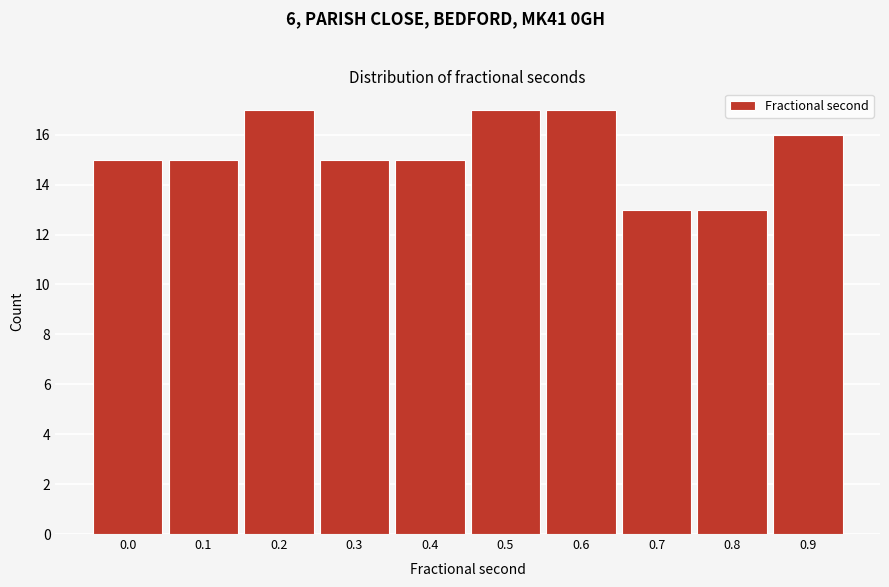

Reading right to left, list all the values displayed in this chart.

0.9=16	0.8=13	0.7=13	0.6=17	0.5=17	0.4=15	0.3=15	0.2=17	0.1=15	0.0=15